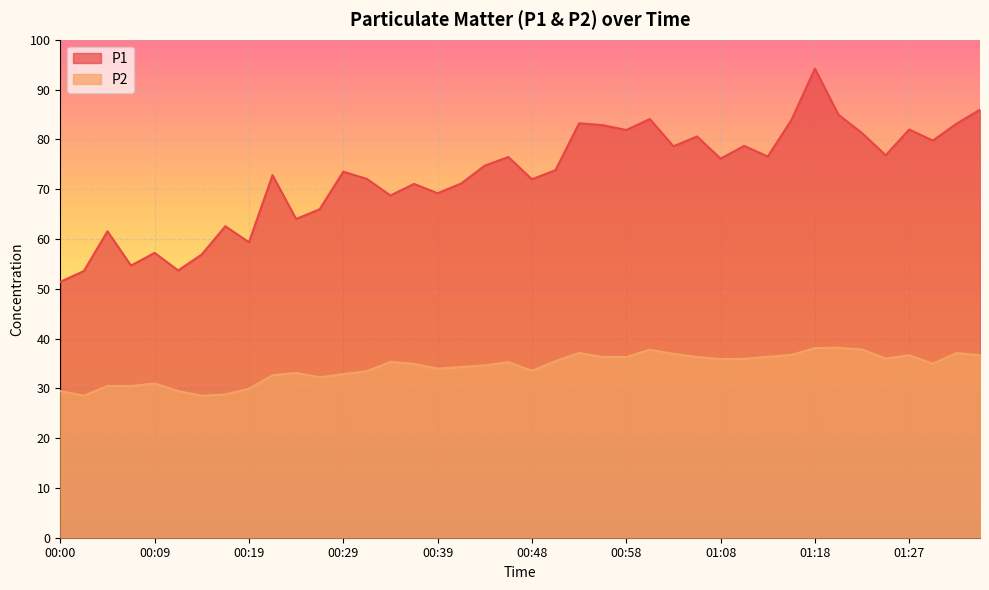

How many interior local peaks does the P2 series have?

10